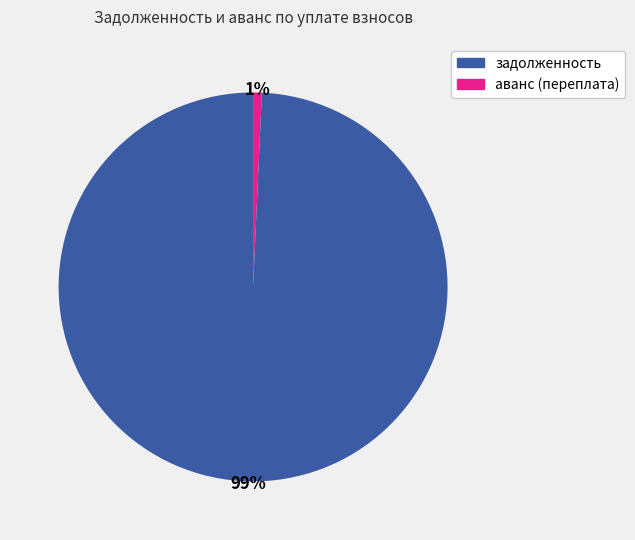

Is there a majority slice in this chart?

Yes